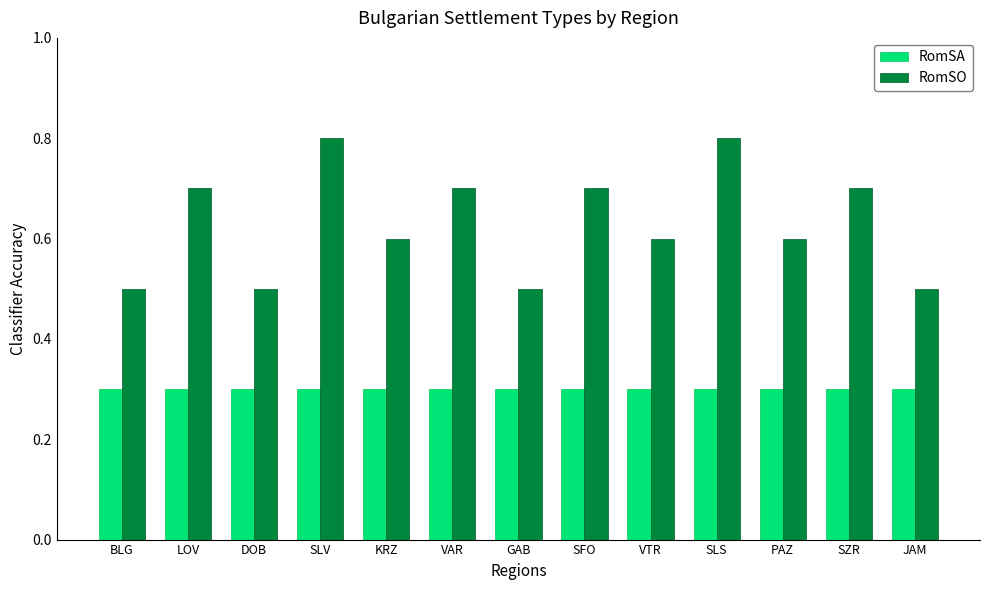

What is the label of the 10th bar from the right?

SLV